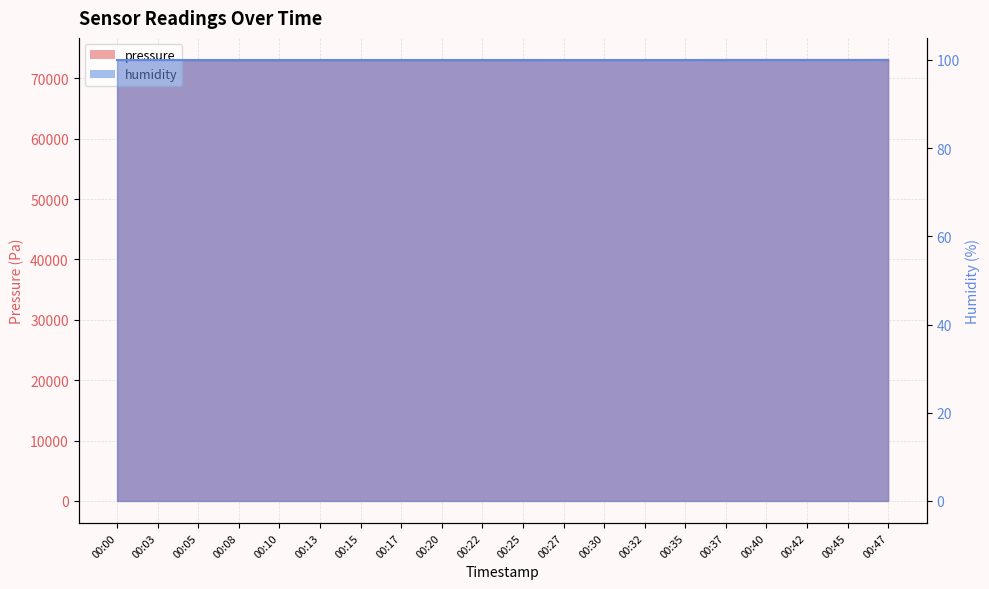

What is the minimum value shown in the chart?

73005.6